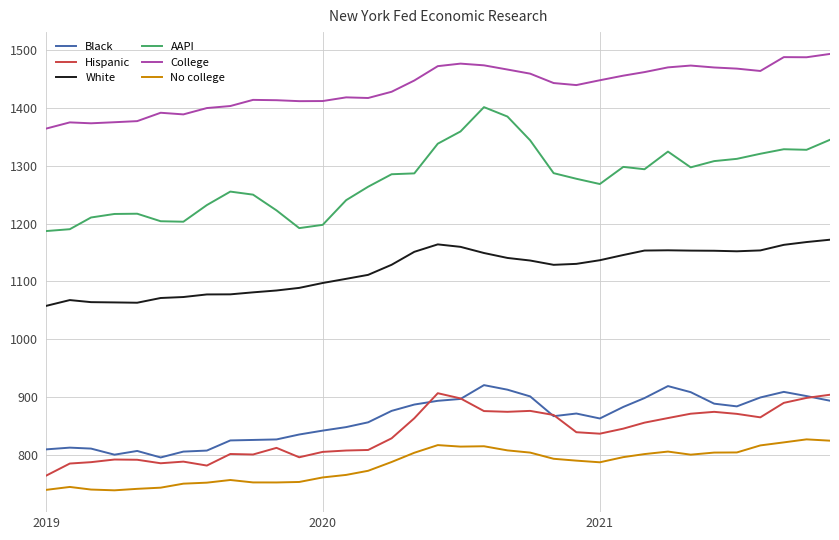

True or false: College and White cross at least once.

False